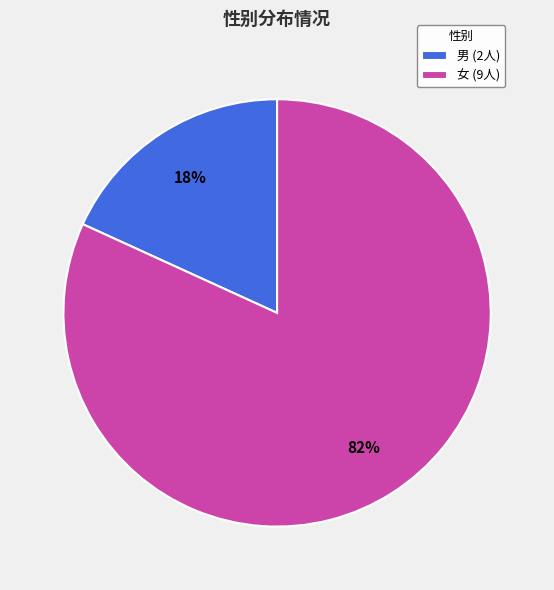

Do 男 and 女 together represent more than half of the pie?

Yes